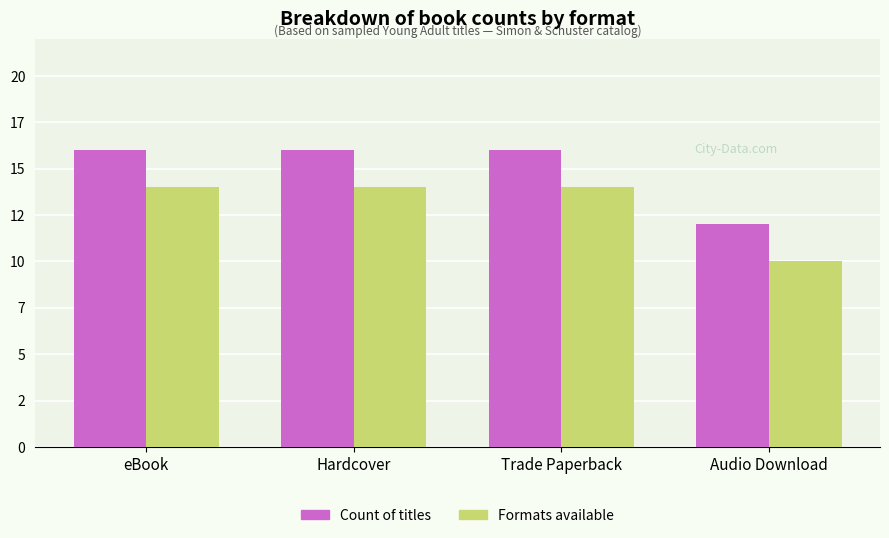

Rank the series by their average value, from highest to lowest.

Count of titles, Formats available